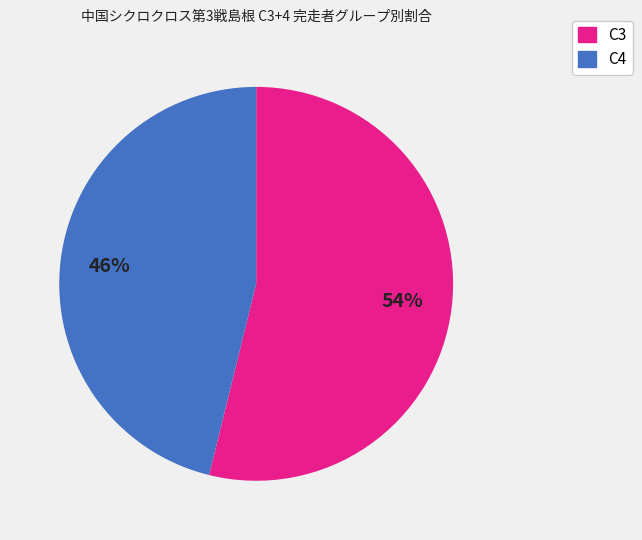

To the nearest percent, what is the difference between the largest and smallest slice percentages?

8%